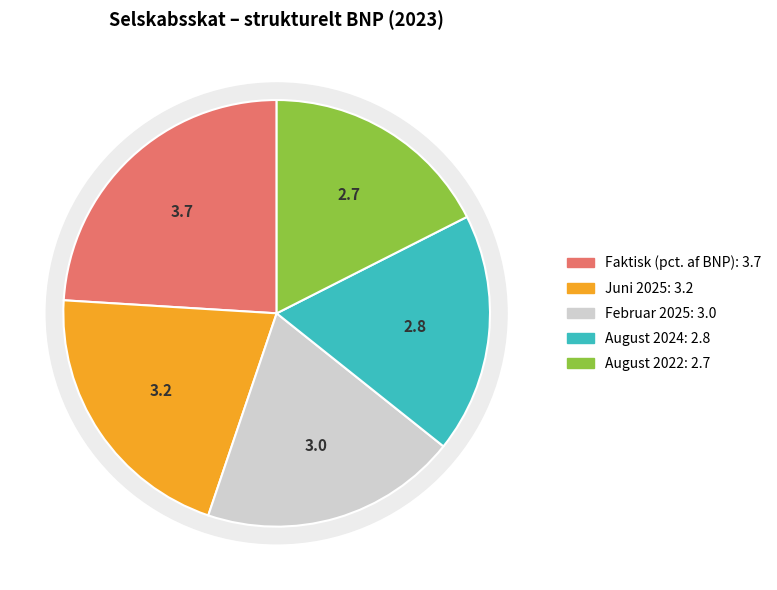

What percentage is the Faktisk (pct. af BNP) slice, to the nearest percent?

24%